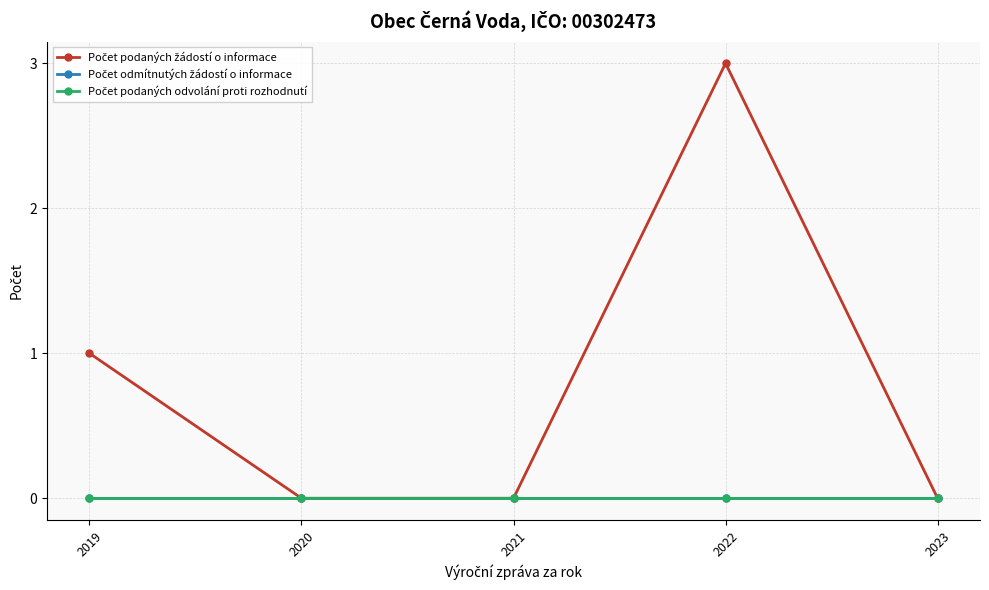

What is the greatest value displayed?

3